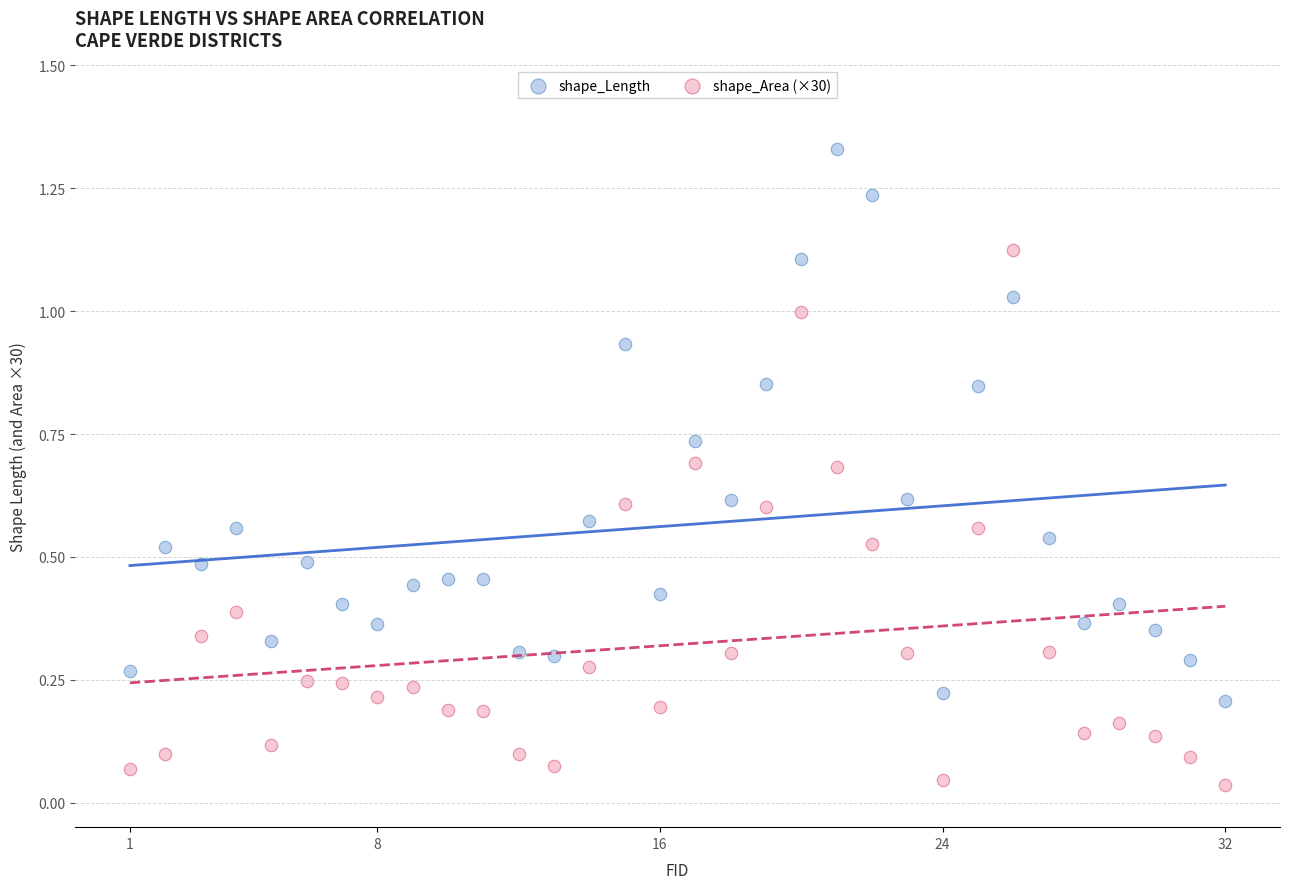

Which series contains the highest Y value?

shape_Length